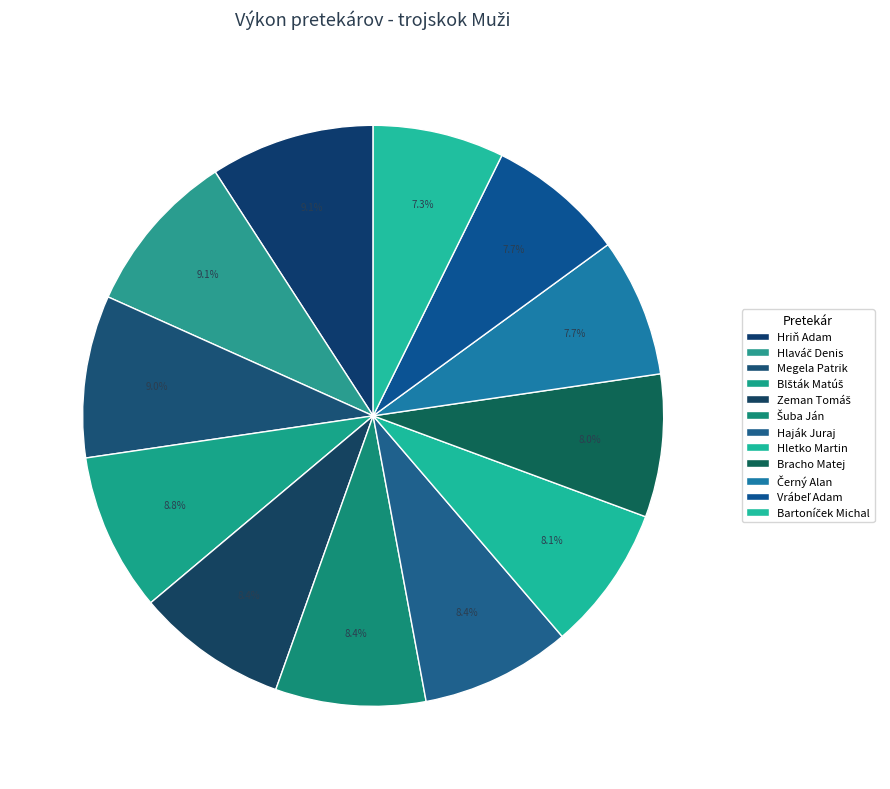

Is it true that Hriň Adam is 9% of the pie?

True